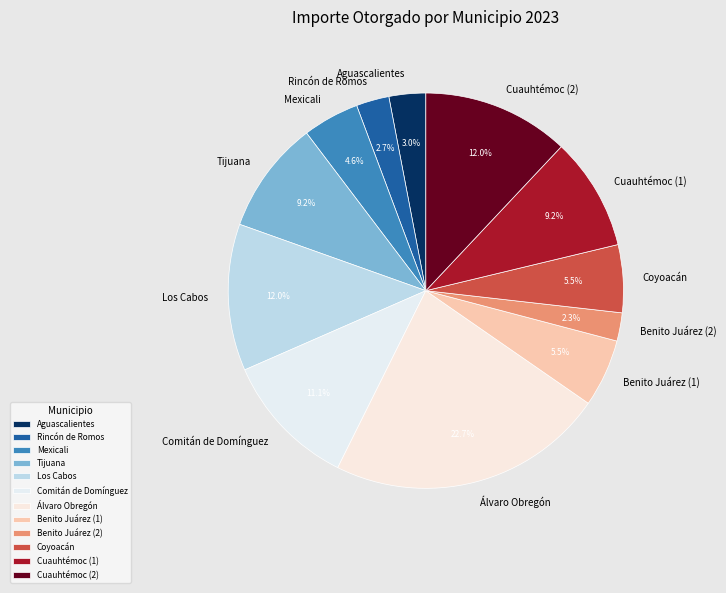

The Mexicali slice represents 5% of the pie. True or false?

True